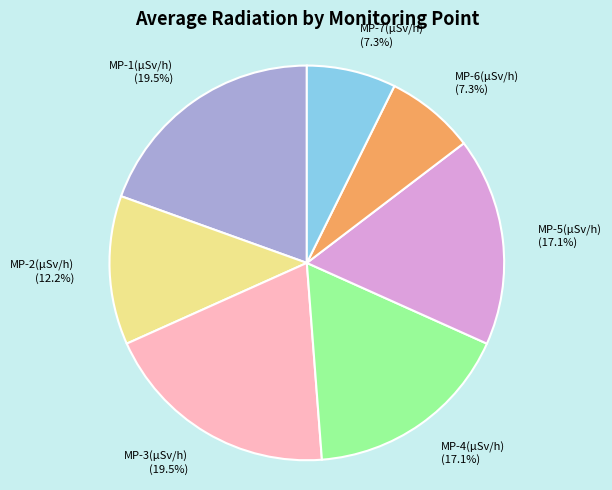

To the nearest percent, what is the difference between the largest and smallest slice percentages?

12%